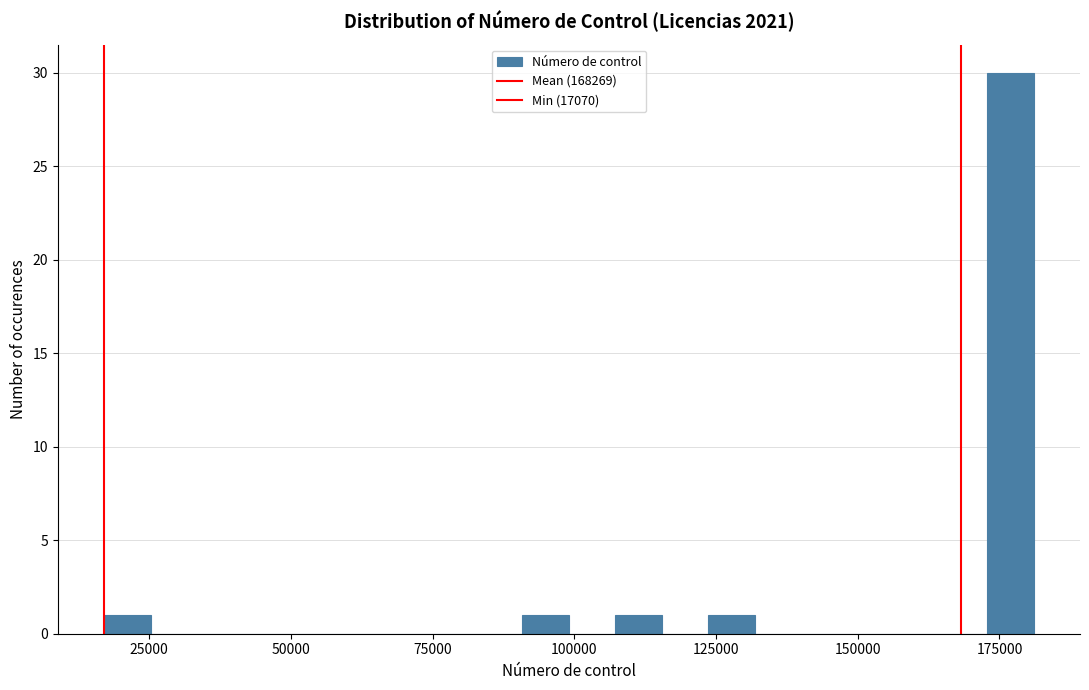

Around what value on the x-axis is the tallest bar? Give the approximate position of its centre, as read against the axis.

175000